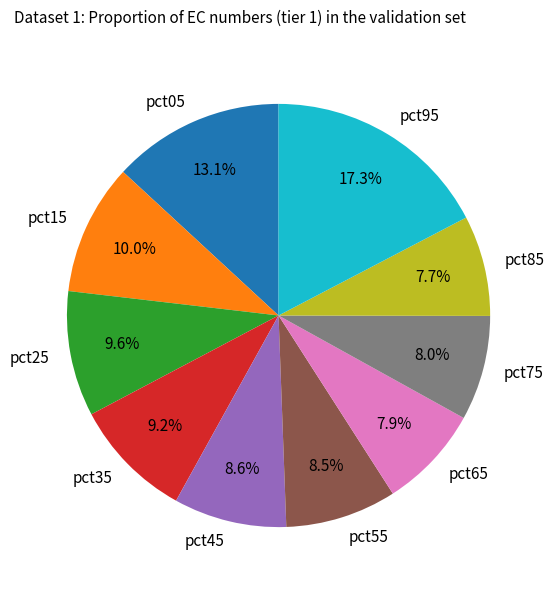

To the nearest percent, what percentage of the pie is pct45?

9%